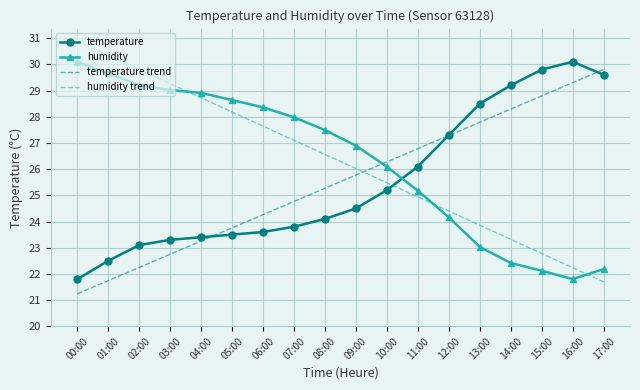

Which series changed the most between 02:00 and 16:00?

humidity trend